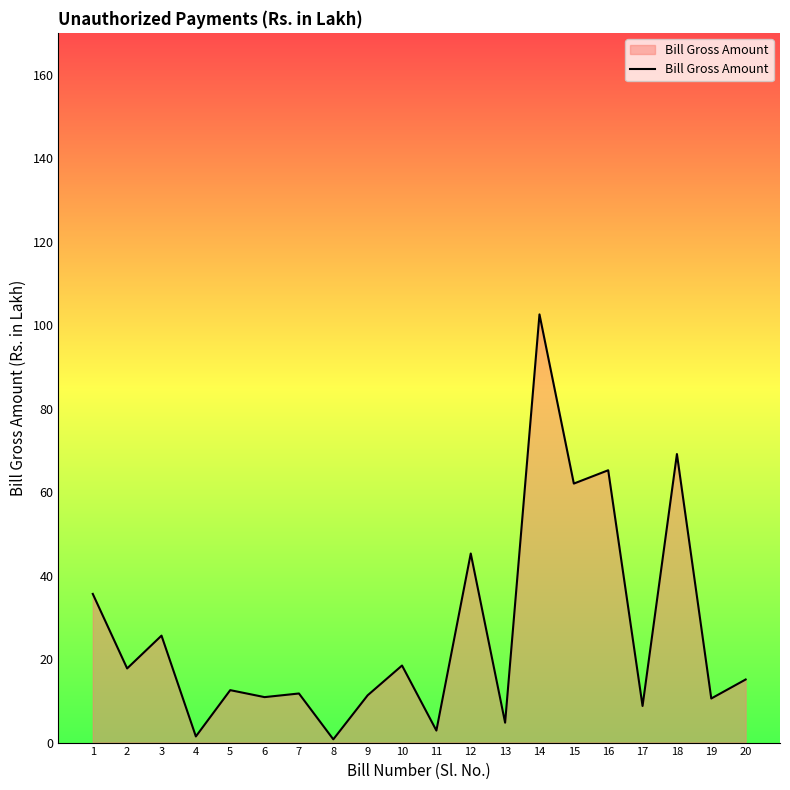

What is the difference between the values at 15 and 9?

50.7